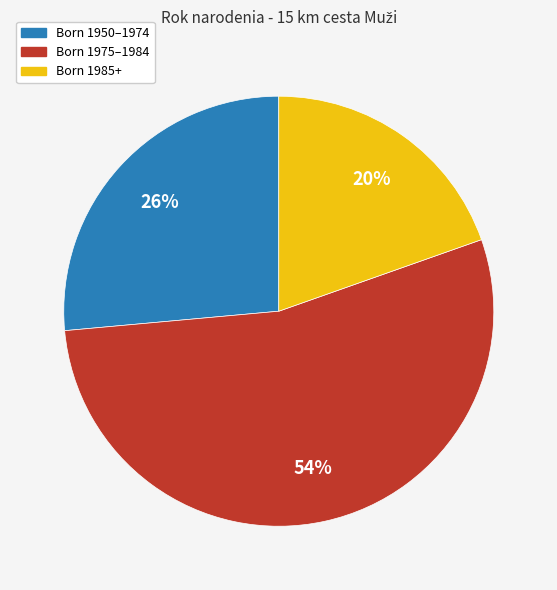

To the nearest percent, what is the difference between the largest and smallest slice percentages?

34%